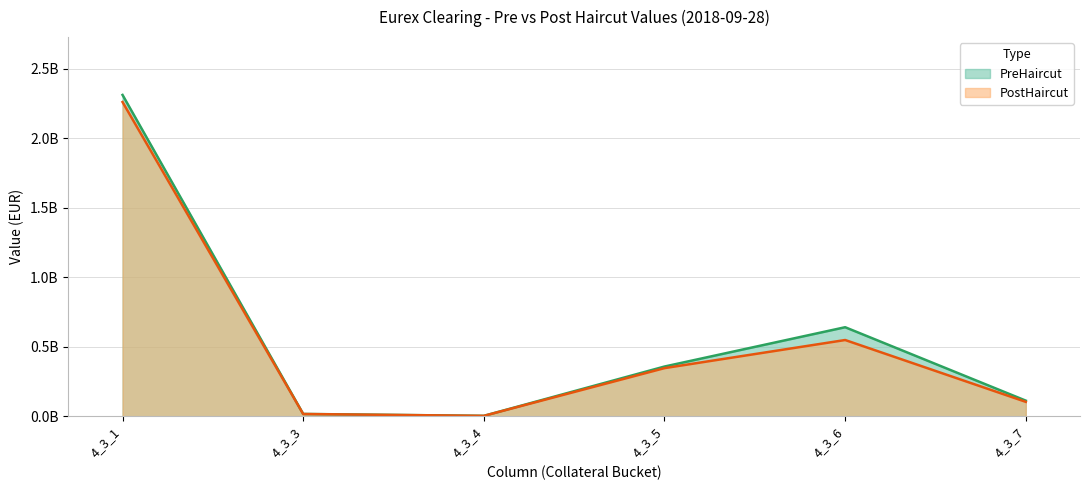

What is the minimum value for PostHaircut?

2626952.4